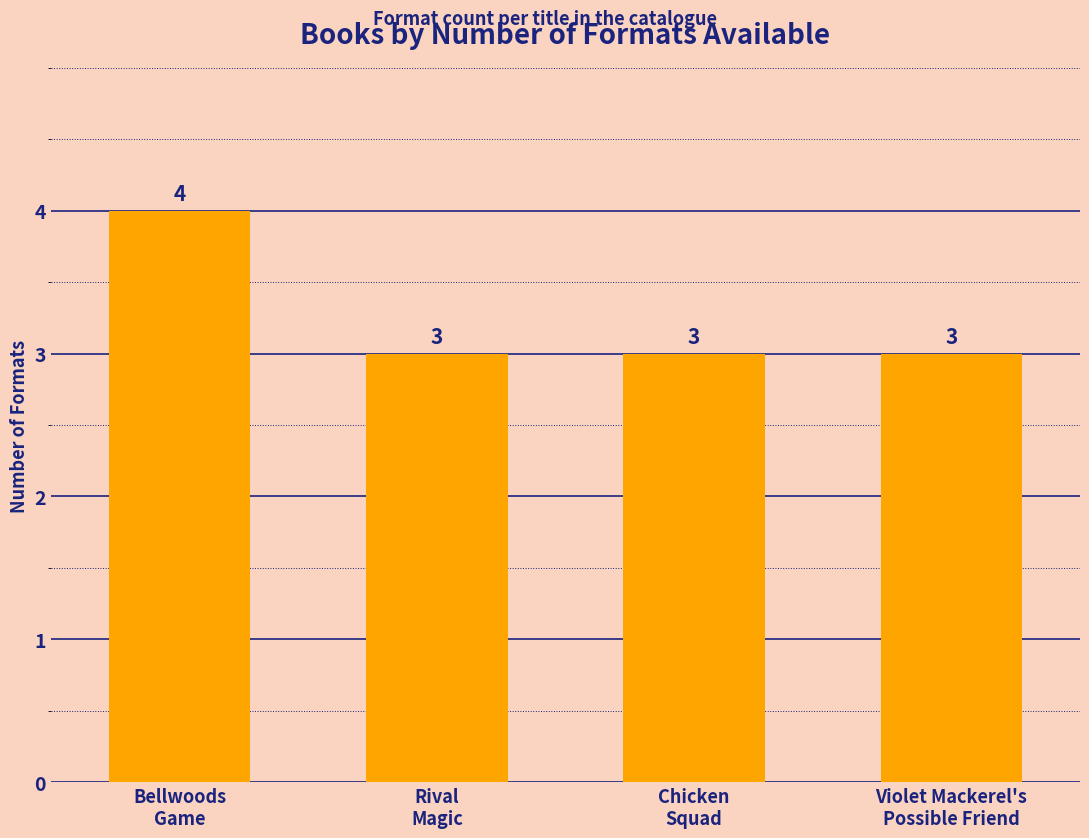

True or false: the data shows 3 at Rival
Magic.

True